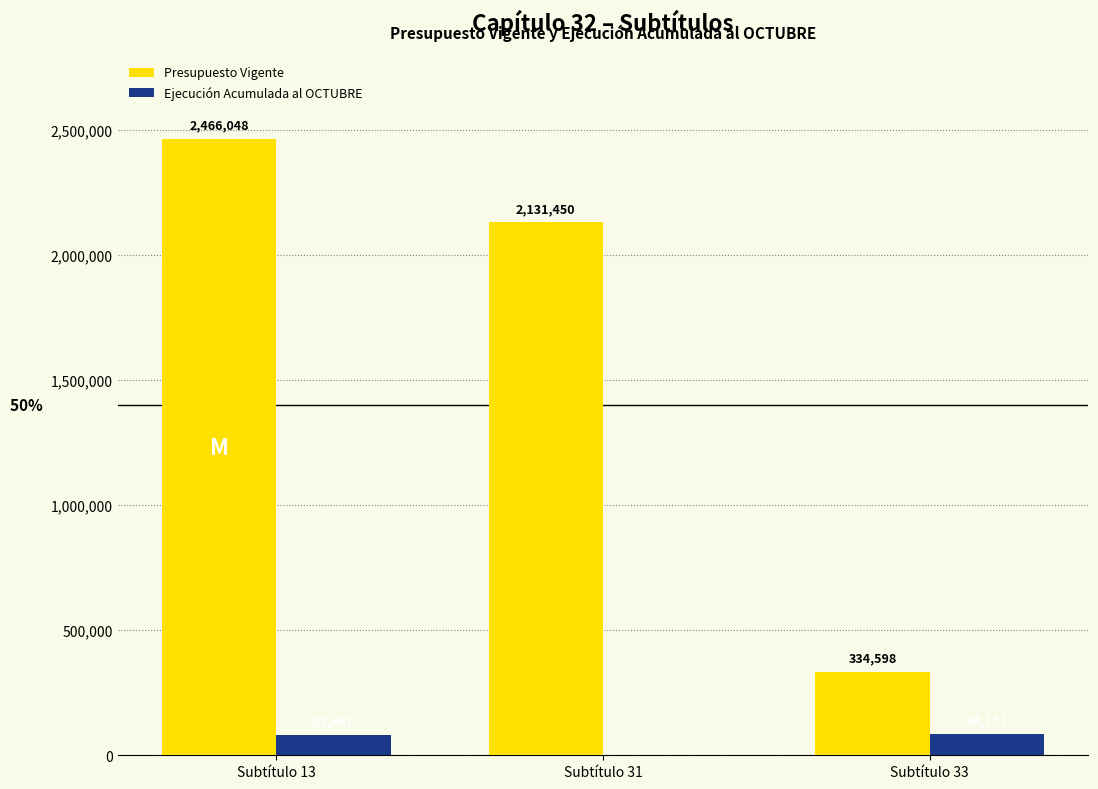

What is the greatest value displayed?

2466048